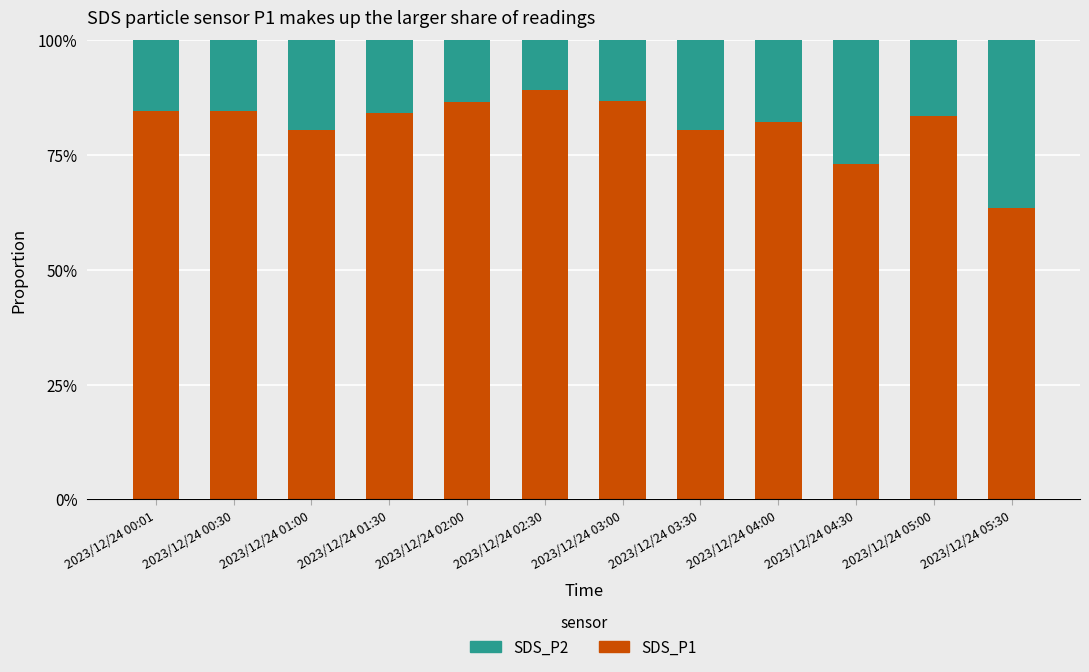

Does the chart contain stacked bars?

Yes